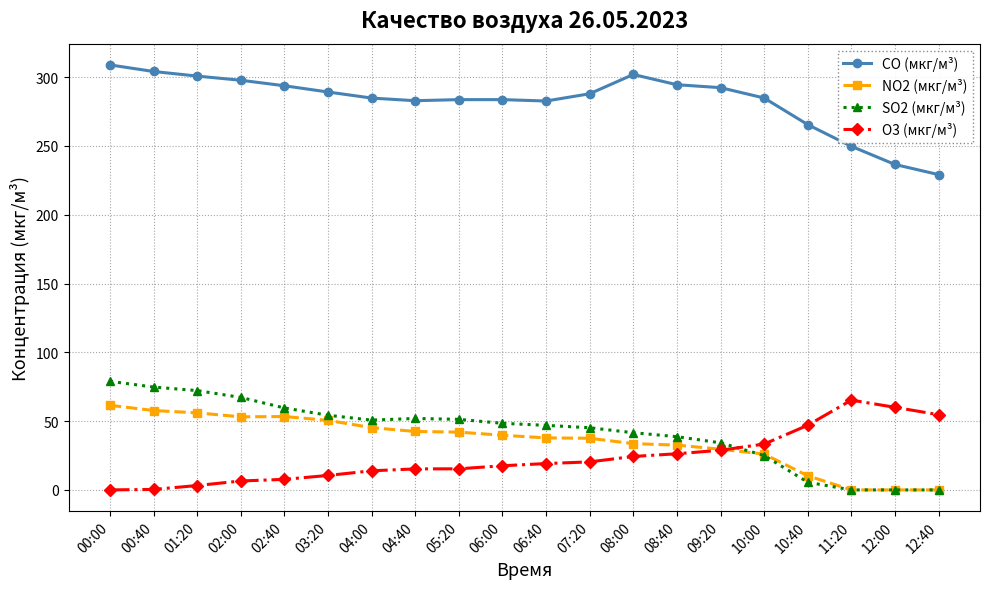

True or false: NO2 (мкг/м³) has a value of 0.0 at 12:40.

True